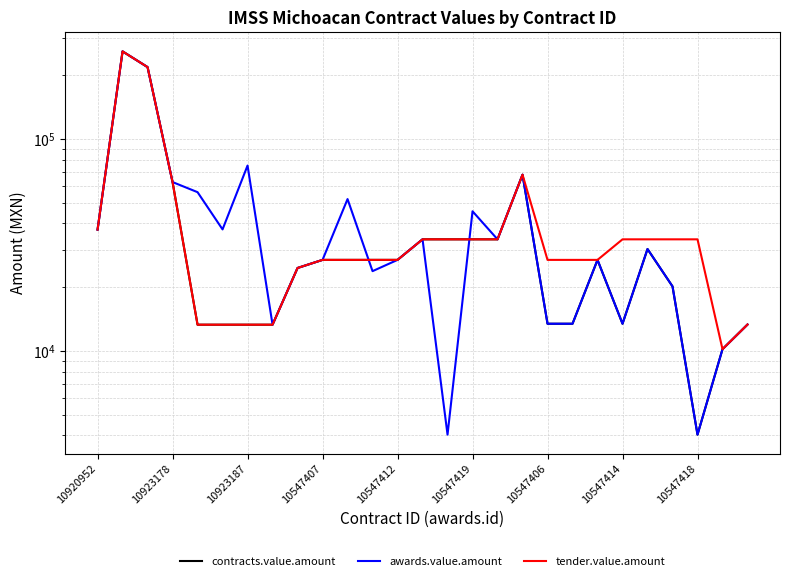

What is the average value of the tender.value.amount series?

44586.7